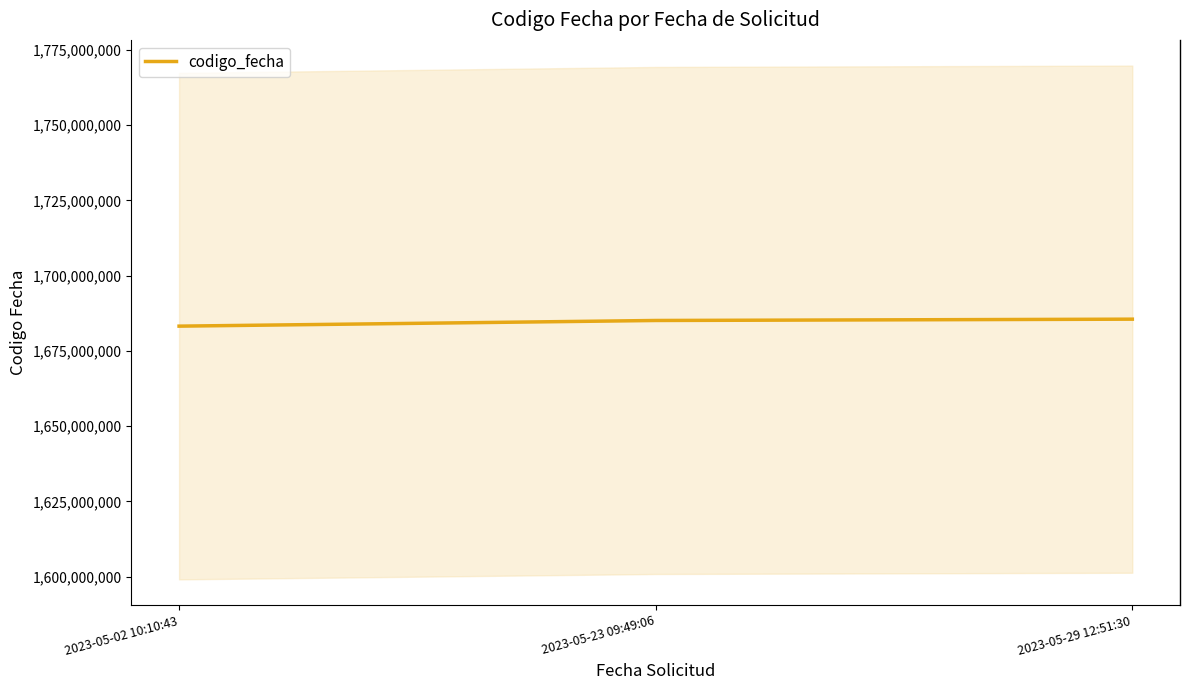

The value at 2023-05-02 10:10:43 is 2328630985. True or false?

False